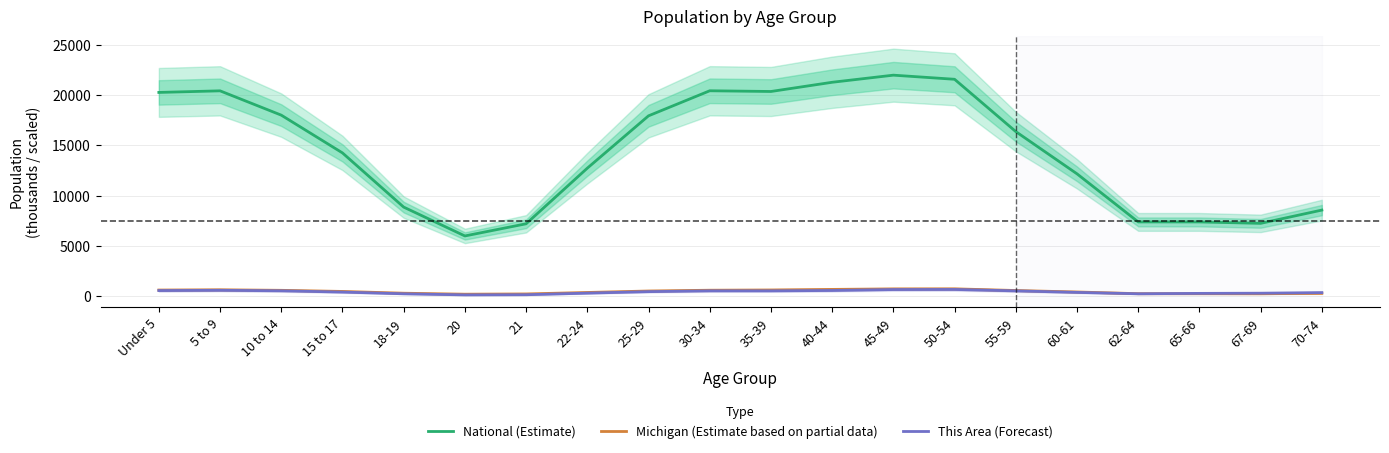

What is the difference between the second highest and second lowest values in the This Area (Forecast) series?

514.5